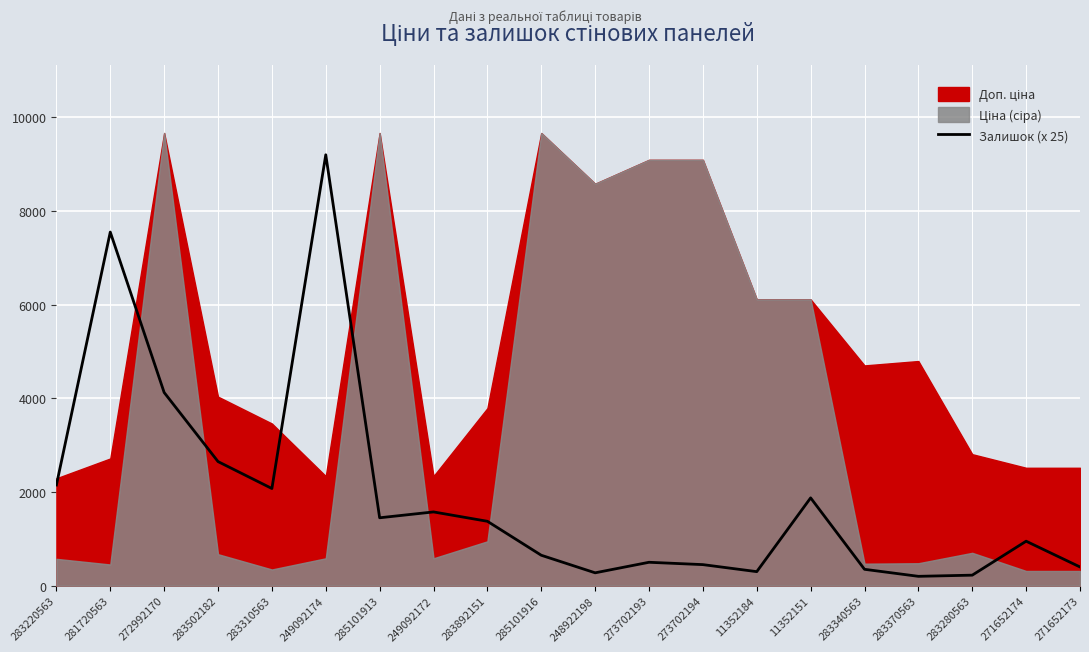

What is the difference between the maximum and minimum values?

9000